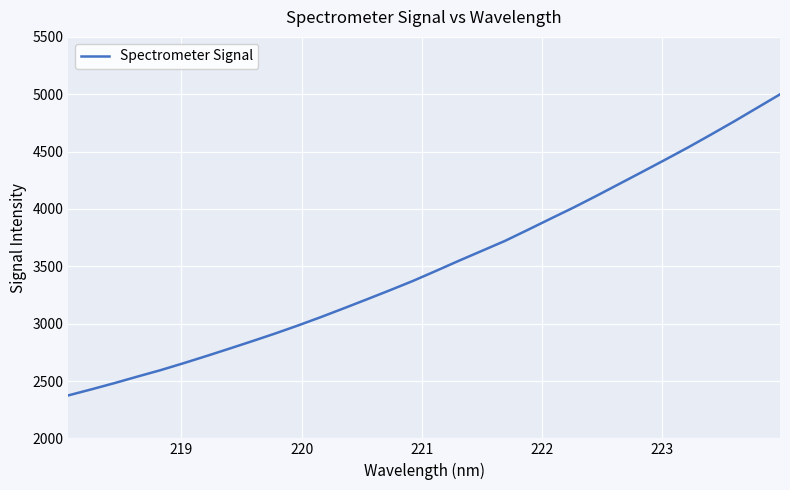

What is the difference between the maximum and minimum values?

2624.2